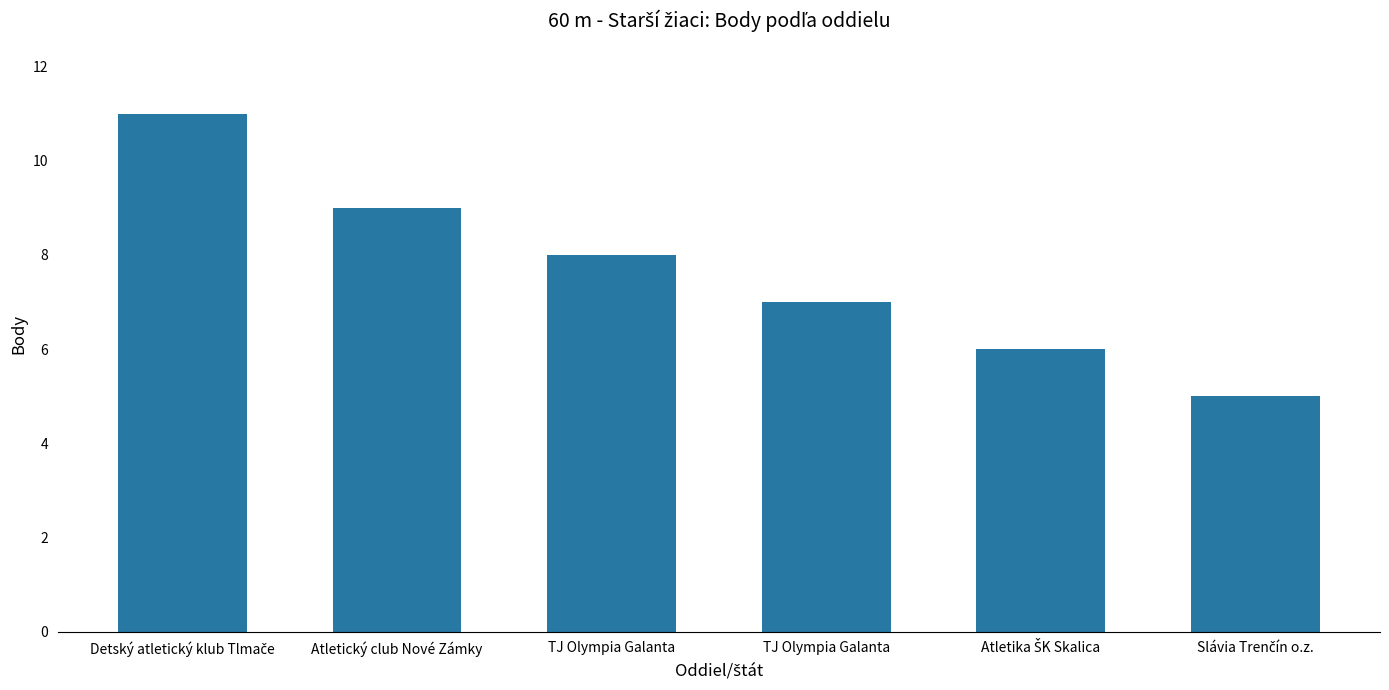

How many data points does each series have?

6